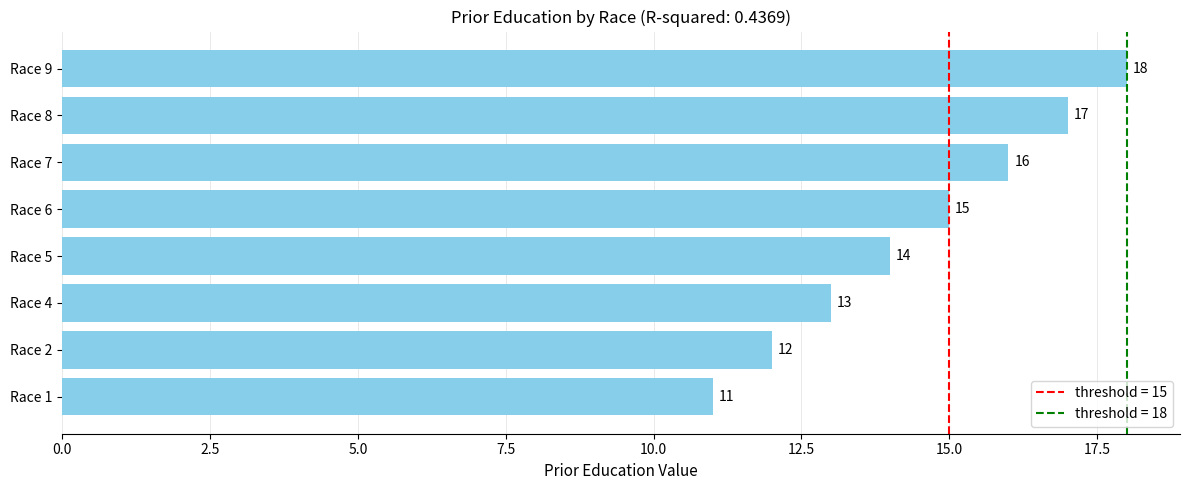

How many values are between 13 and 17?

5